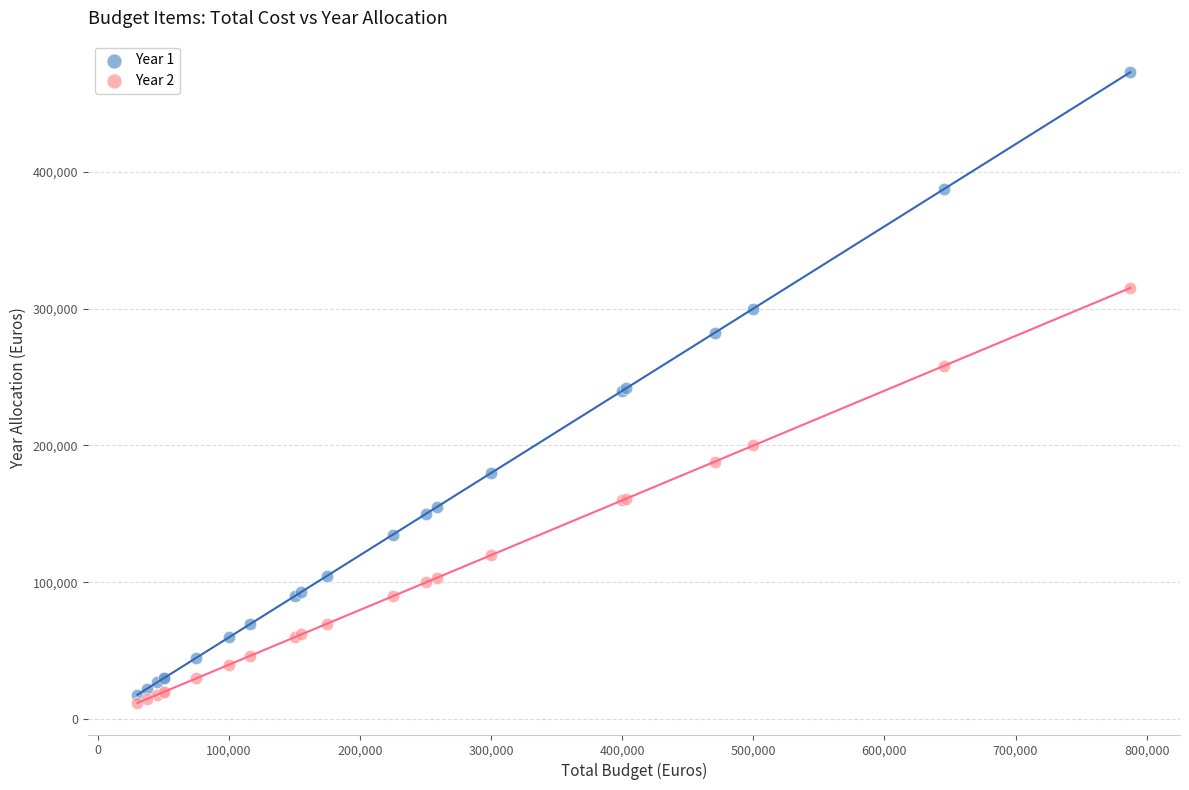

Which series has the widest spread of Y values?

Year 1